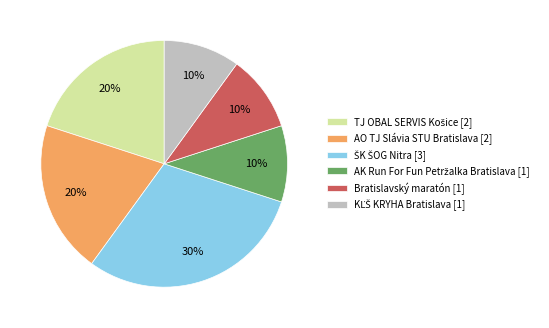

Is there any slice that represents more than half of the pie?

No